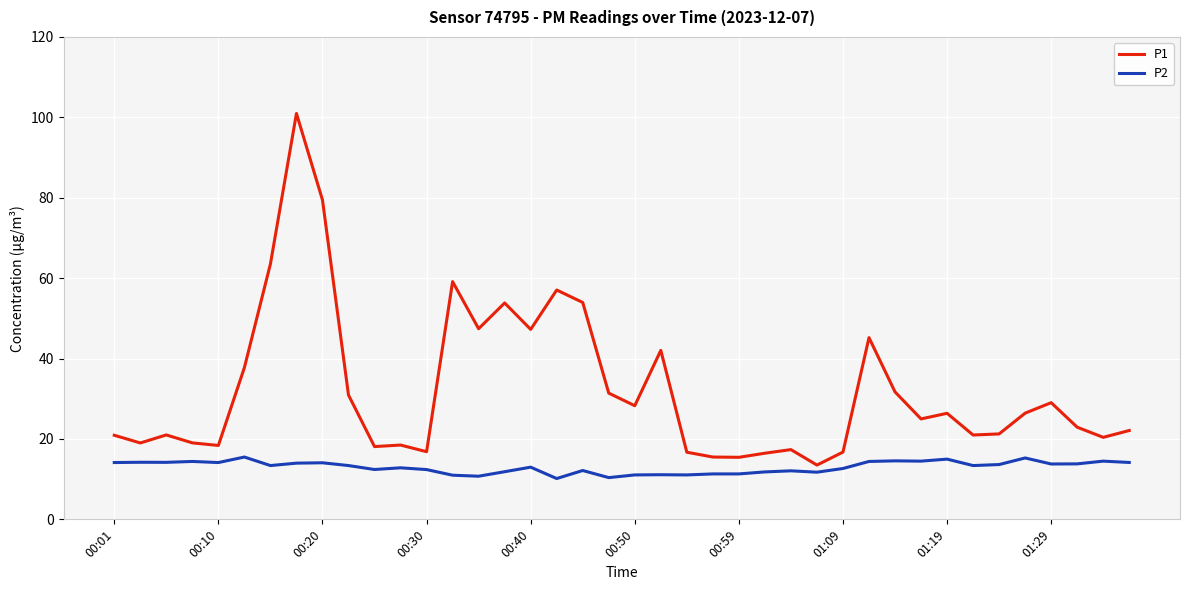

What is the lowest value of the P1 series?

13.5